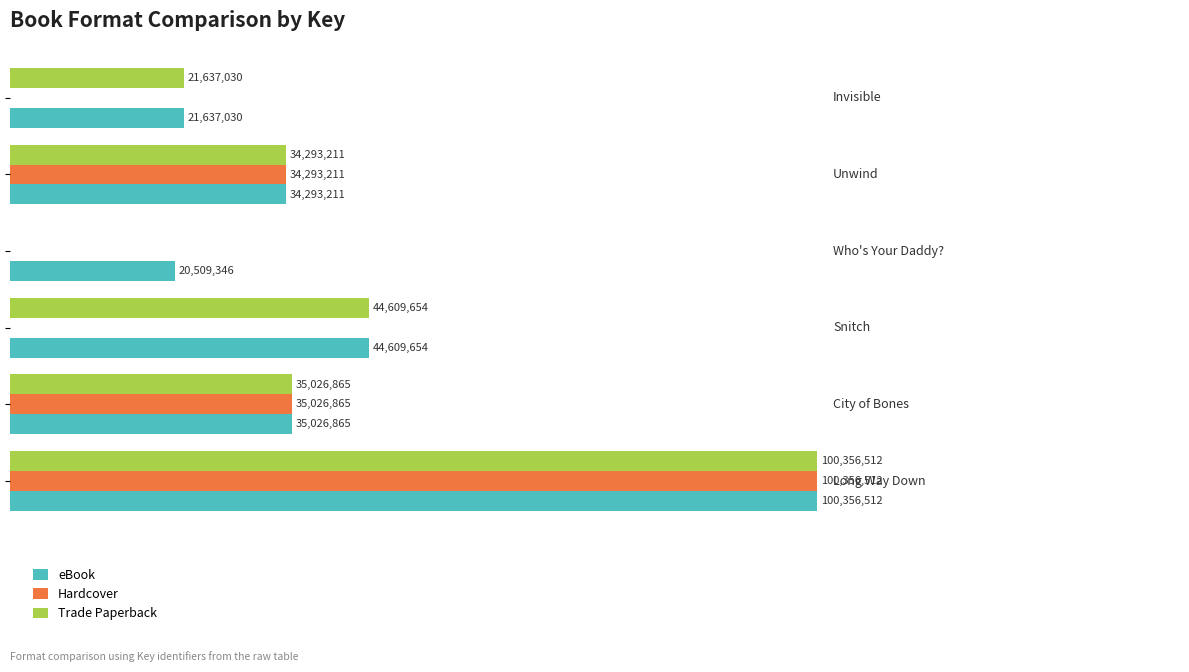

Reading left to right, transcribe all the data shown in this chart.

eBook: 100356512	35026865	44609654	20509346	34293211	21637030
Hardcover: 100356512	35026865	0	0	34293211	0
Trade Paperback: 100356512	35026865	44609654	0	34293211	21637030